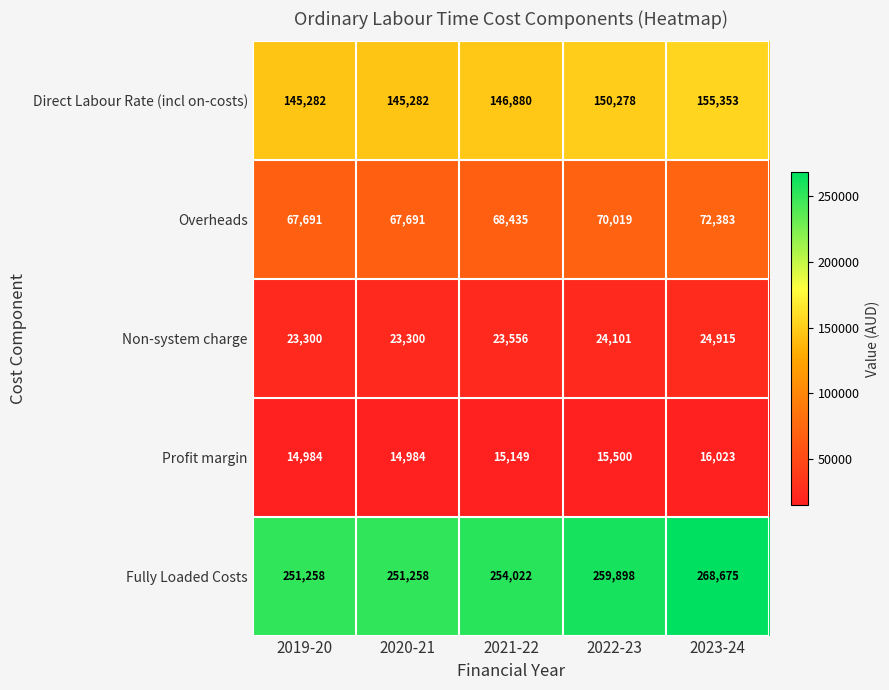

What is the smallest value displayed?

14984